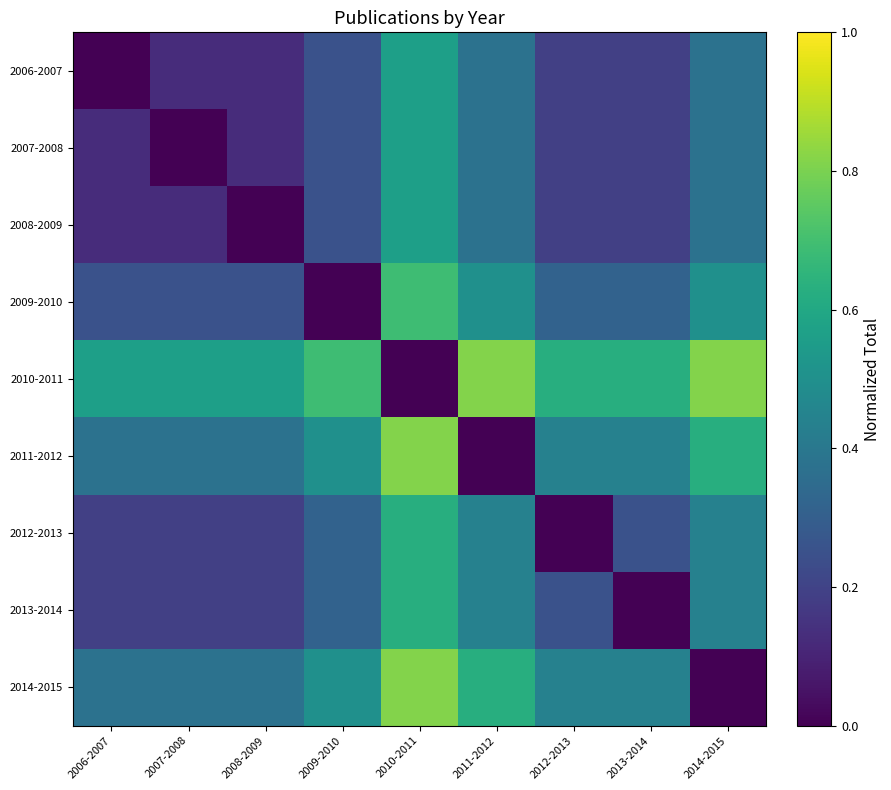

Which has a higher value, 2013-2014 or 2009-2010?

2009-2010